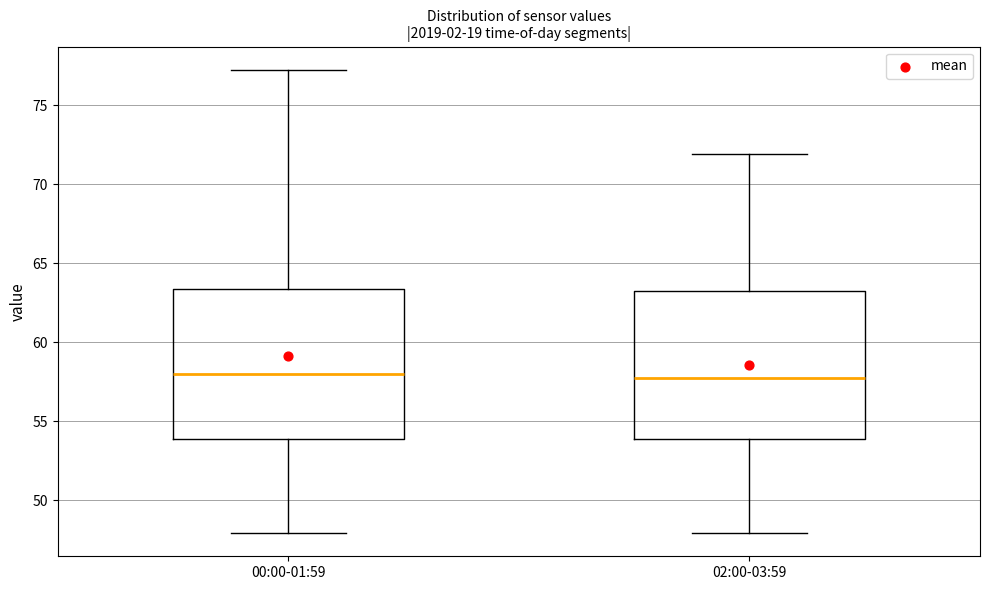

Reading left to right, read every box against the y-axis: the position of its median line, the range the box covers, and the ends of its whiskers. The values are not printed on the chart, so give them approximately, as read against the axis.

00:00-01:59: median 58.0, box 54.0 to 63.5, whiskers 48.0 to 77.0
02:00-03:59: median 57.5, box 54.0 to 63.0, whiskers 48.0 to 72.0